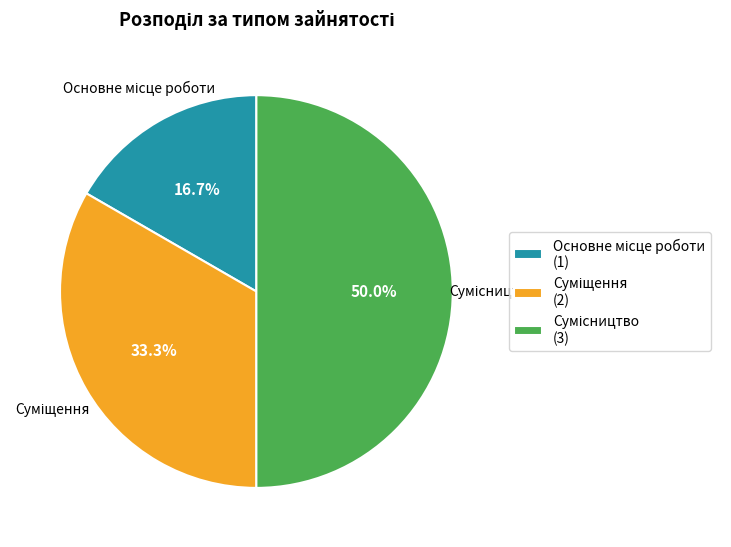

What is the change in value from Основне місце роботи to Суміщення?

+1